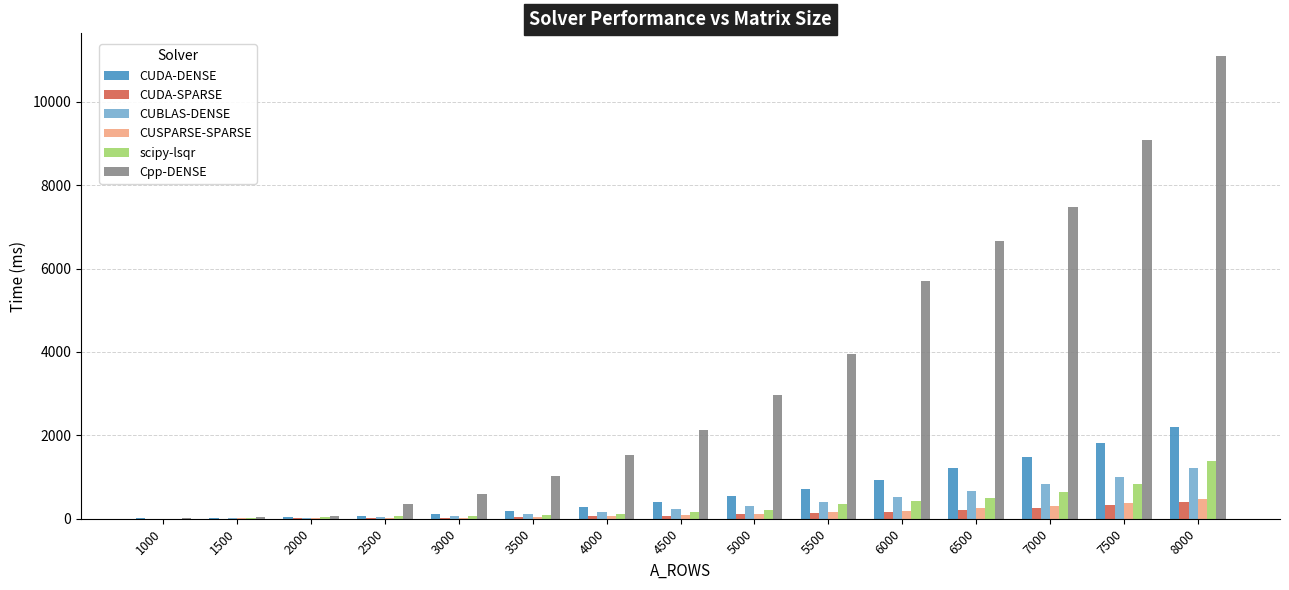

At which category is the sum across all series the highest?

8000